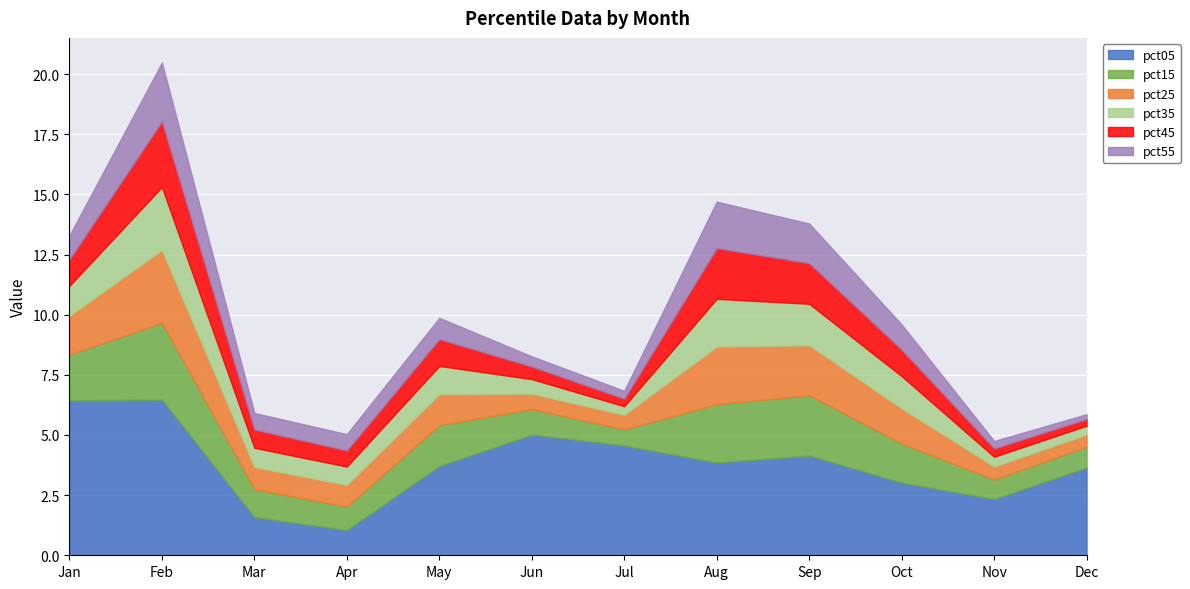

Which category has the highest value in the pct25 series?

Feb